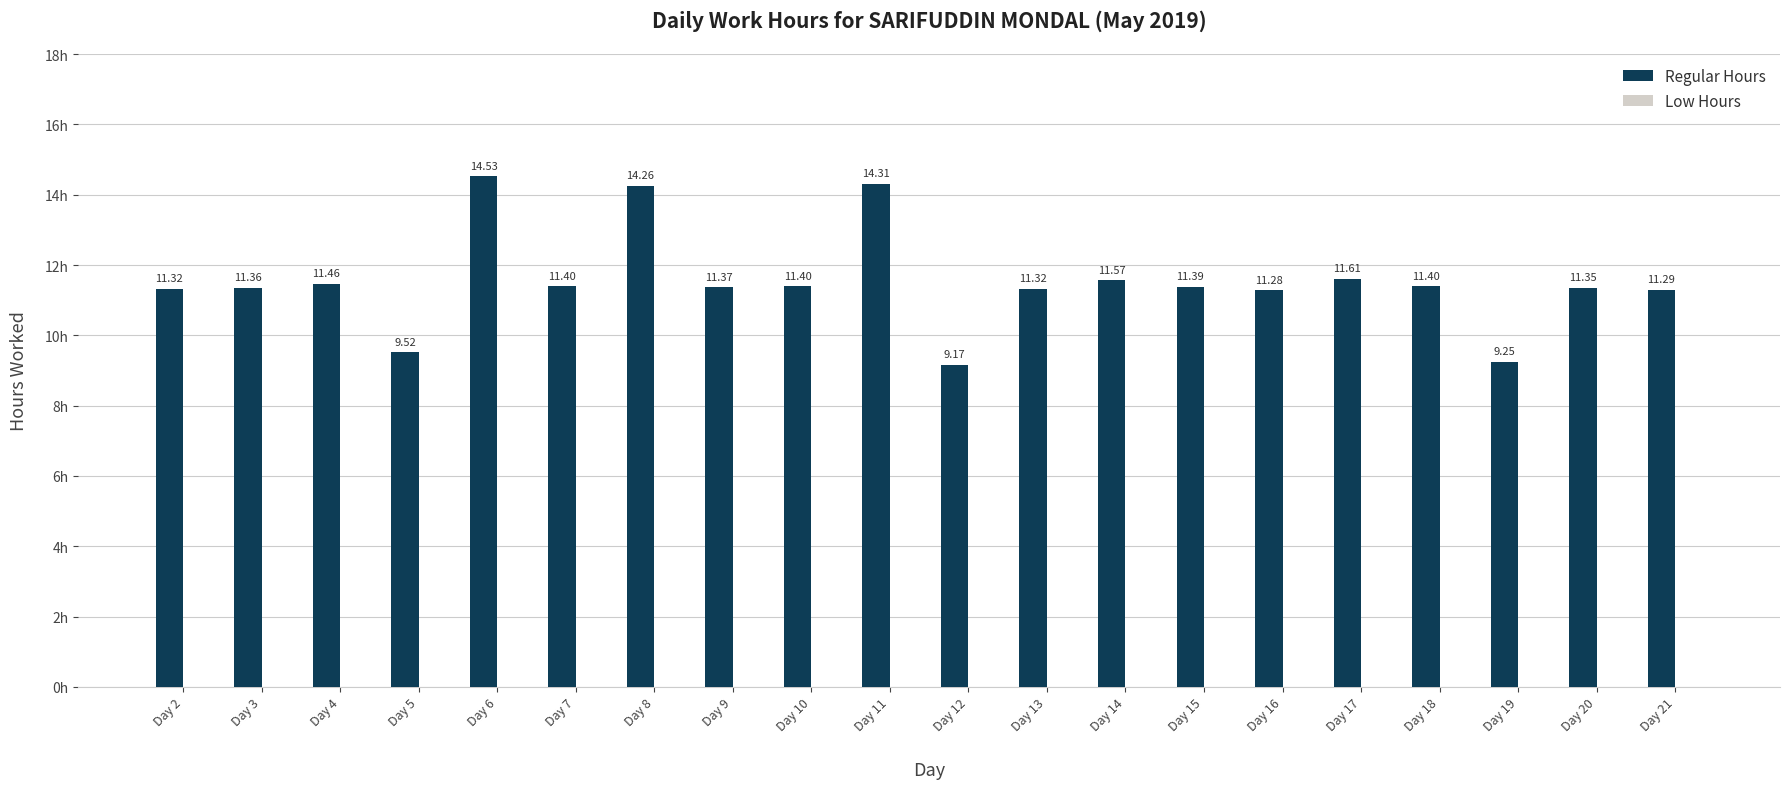

Approximately how many times larger is the value at Day 12 compared to Day 15?

0.8